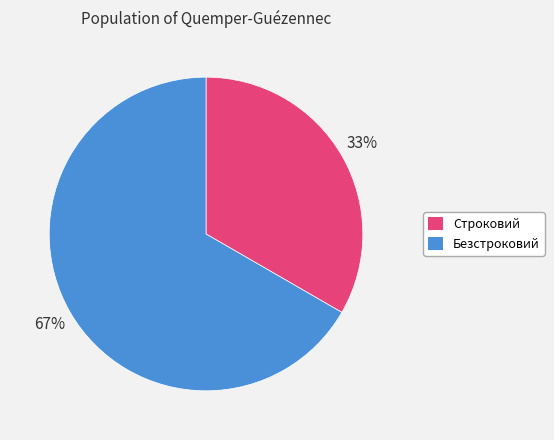

Between Строковий and Безстроковий, which is larger?

Безстроковий